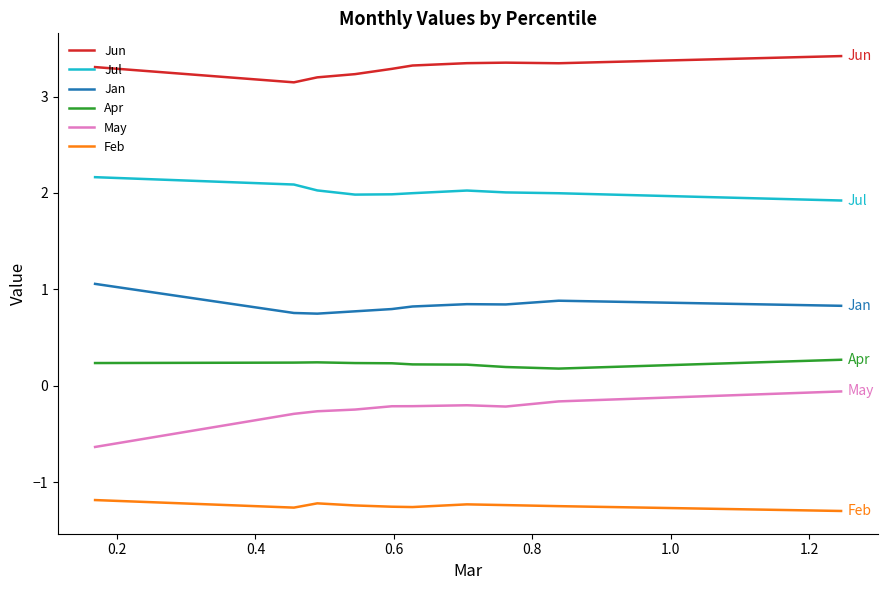

Rank the series by their maximum value, from highest to lowest.

Jun, Jul, Jan, Apr, May, Feb